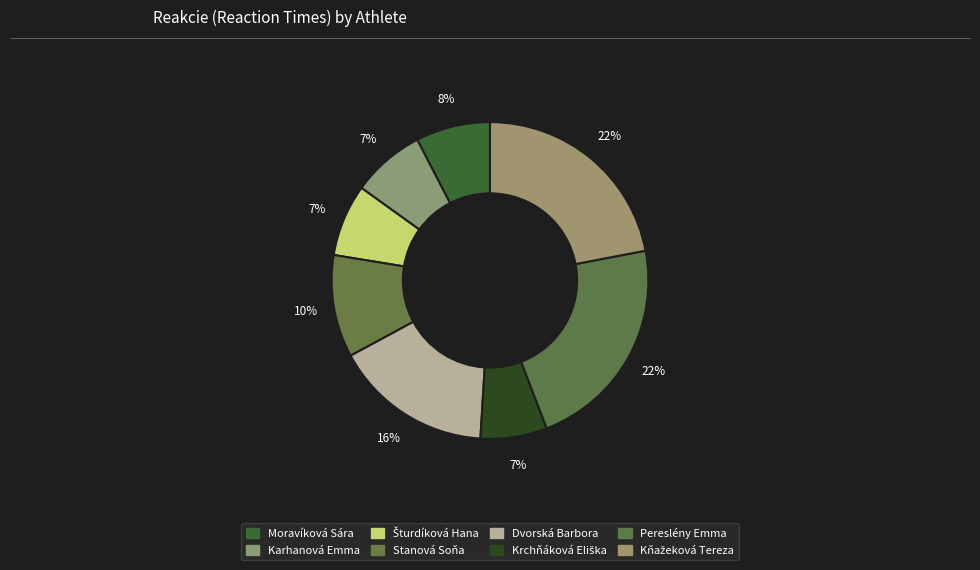

Count the number of slices in the pie.

8